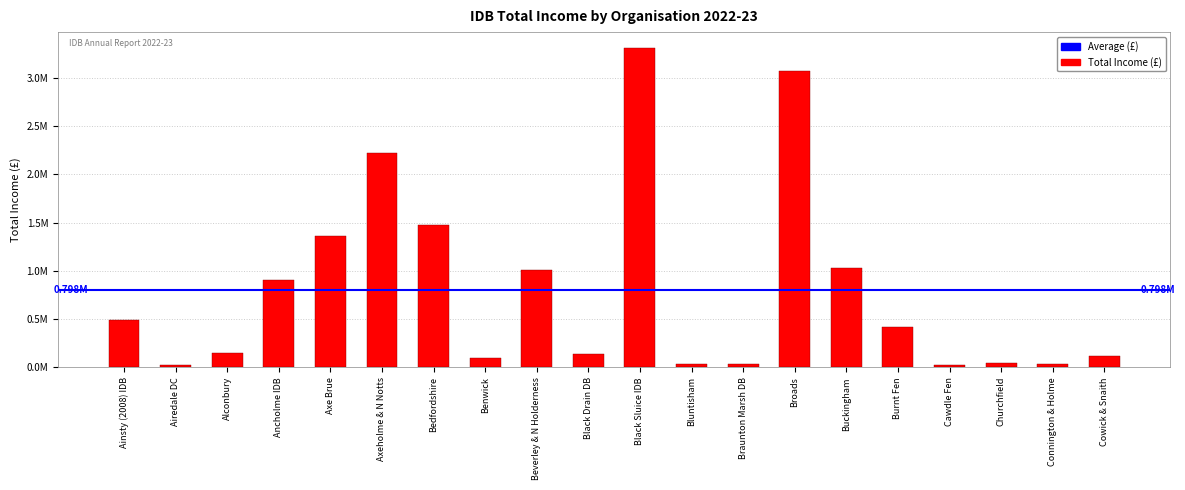

True or false: the data shows 2007007 at Black Sluice IDB.

False